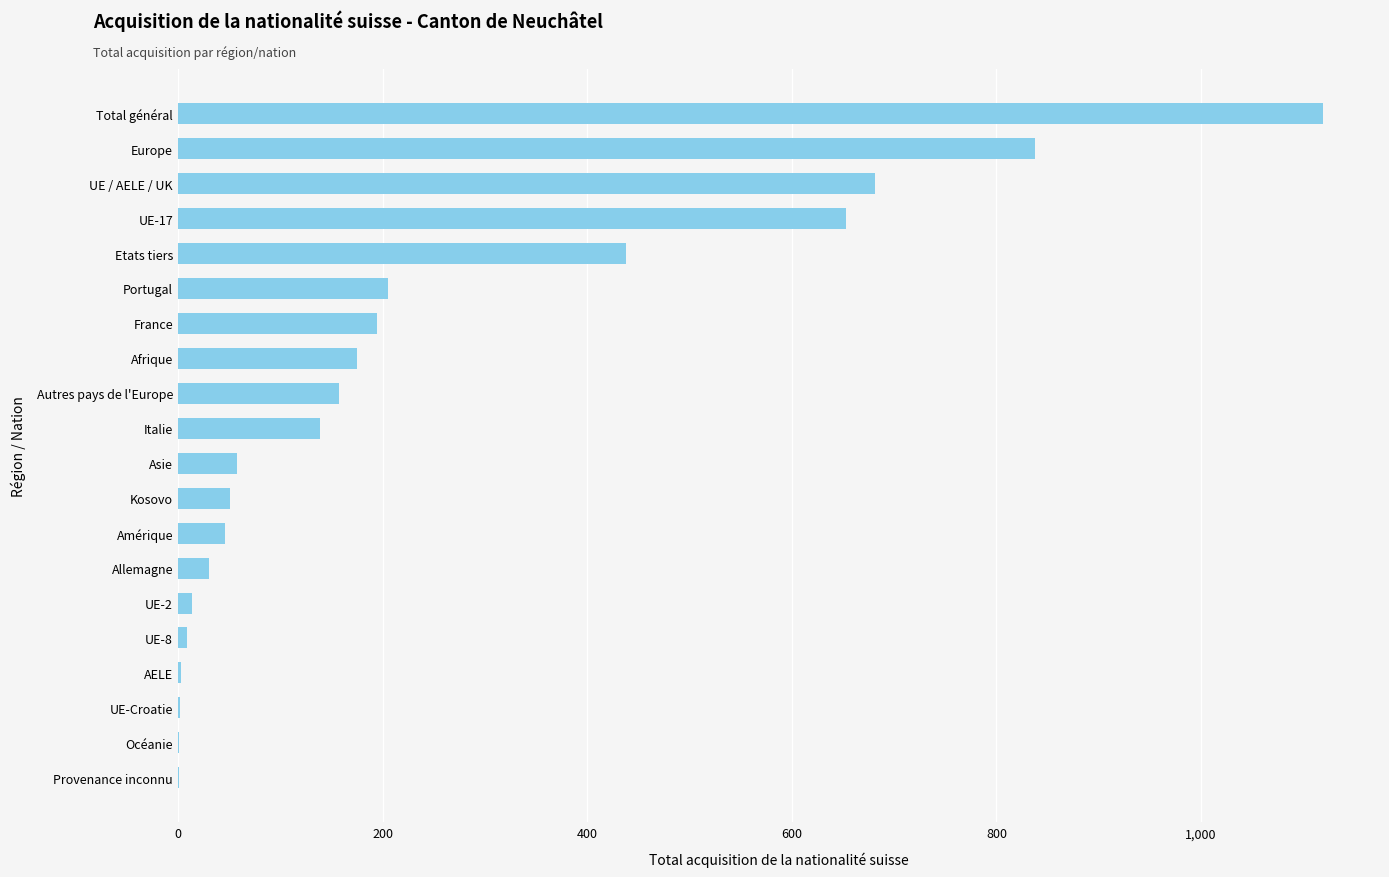

The value at UE-17 is 913. True or false?

False